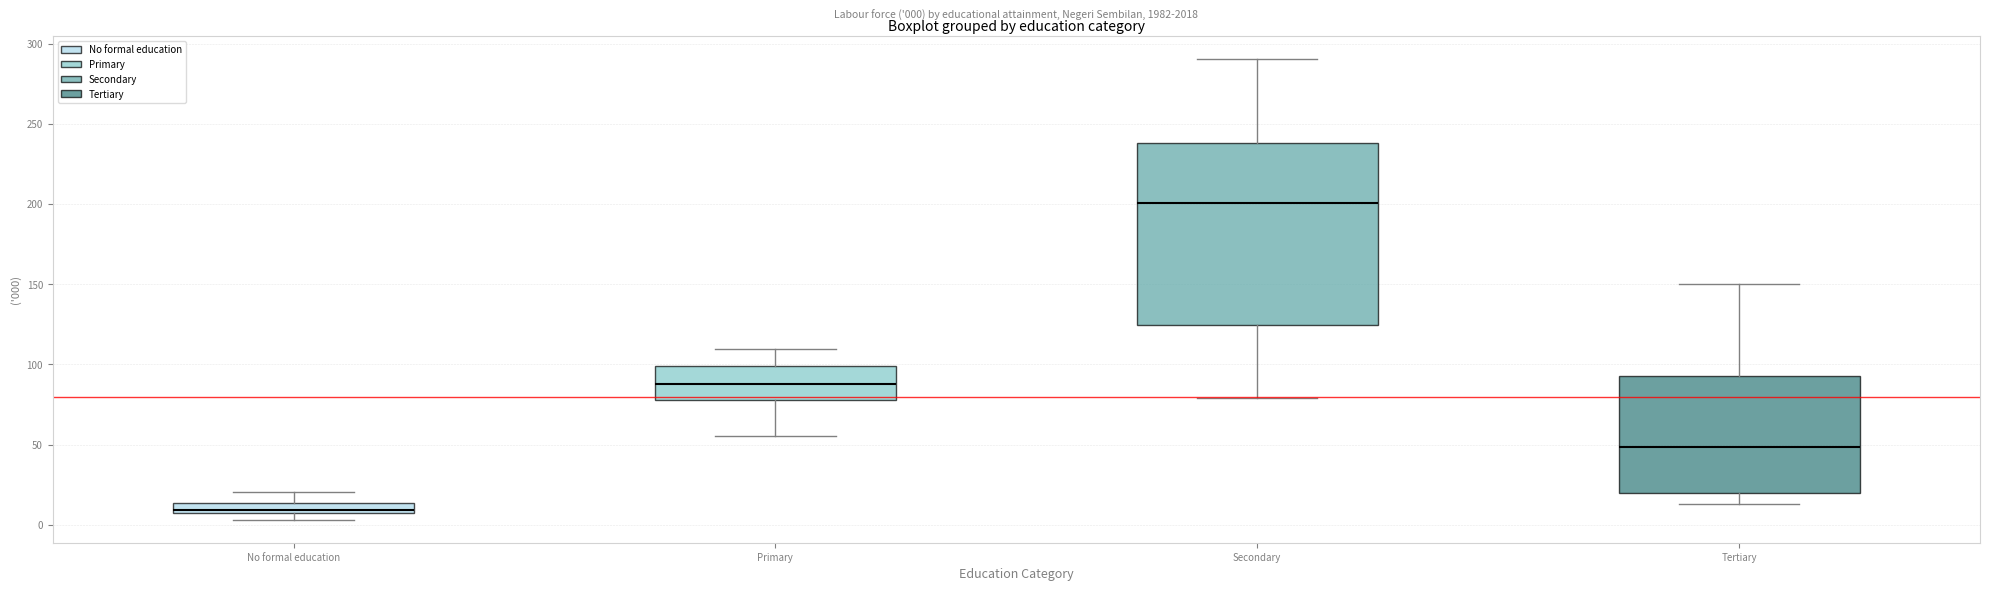

Which box is the tallest, from its lower edge to its upper edge?

Secondary